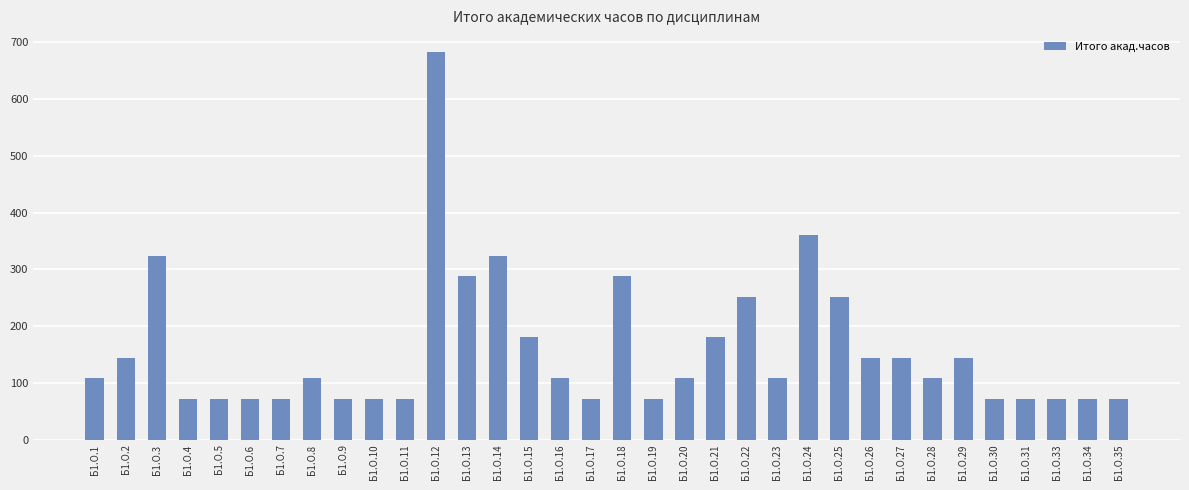

What is the maximum value shown in the chart?

684